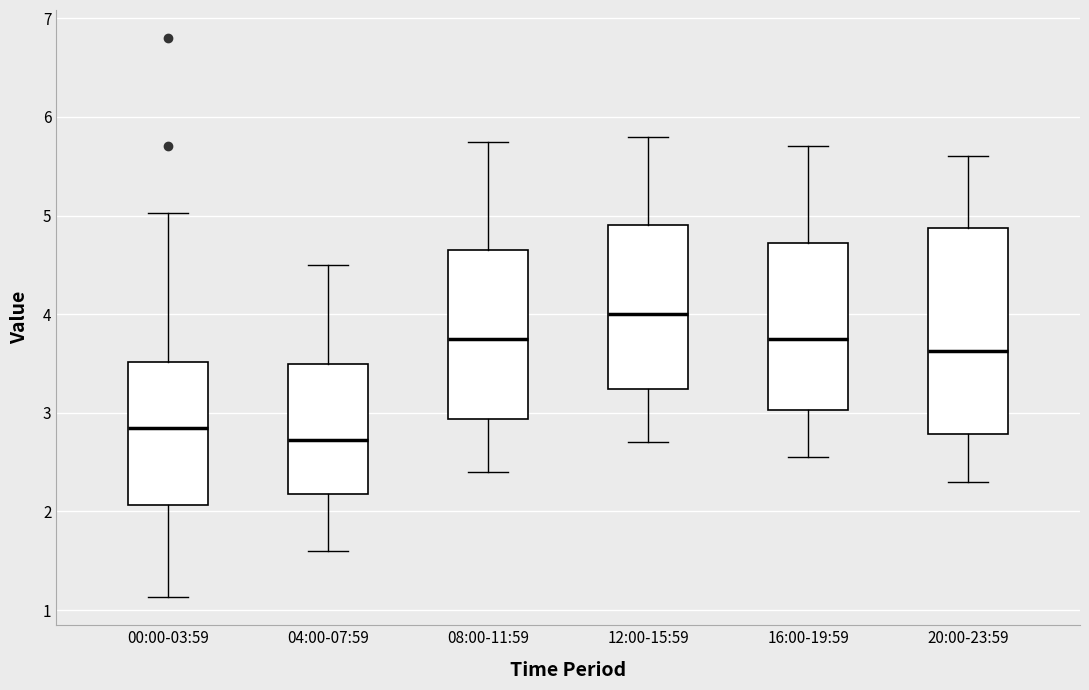

Which box is the tallest, from its lower edge to its upper edge?

20:00-23:59